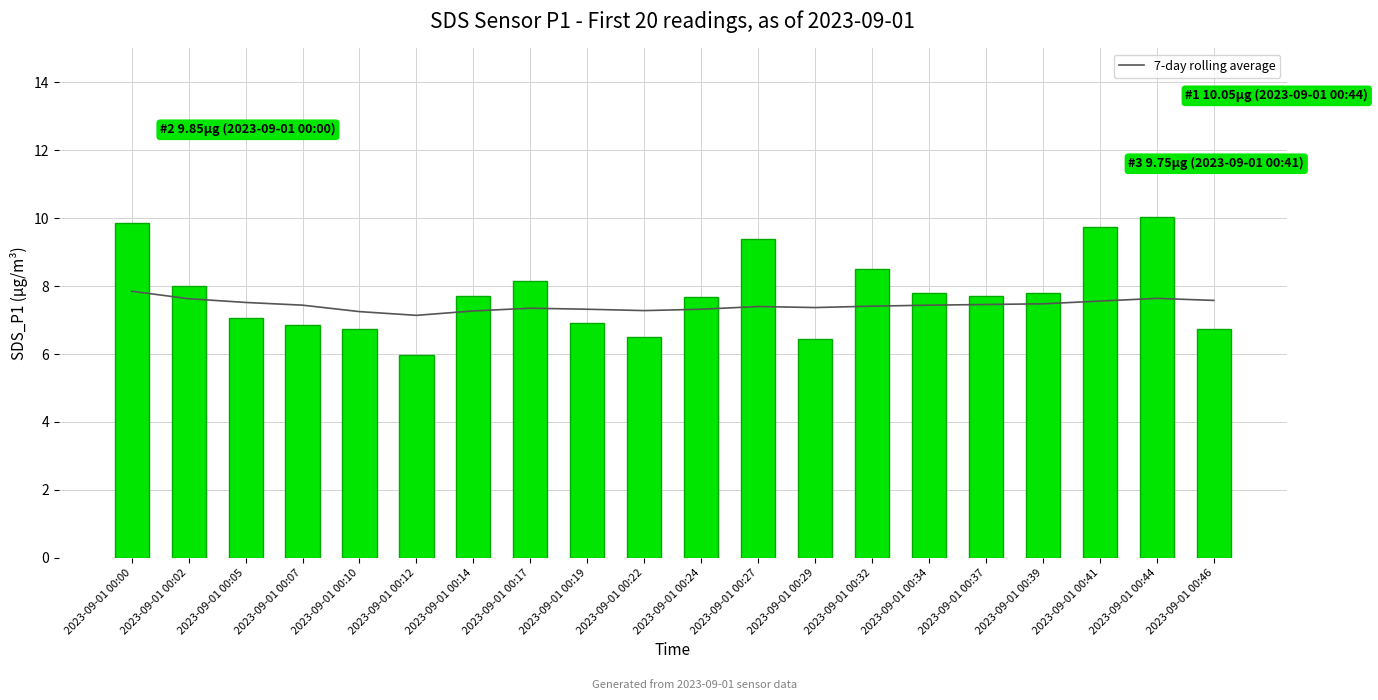

Read the 7-day rolling average value at 2023-09-01 00:46.

7.6